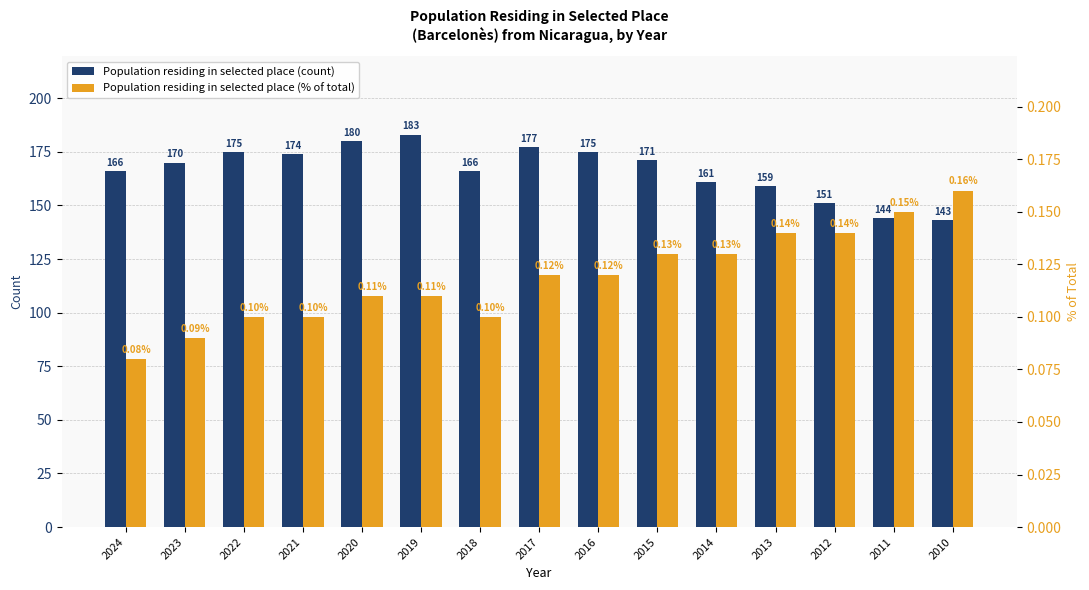

Reading left to right, transcribe all the data shown in this chart.

Population residing in selected place (count): 166.0	170.0	175.0	174.0	180.0	183.0	166.0	177.0	175.0	171.0	161.0	159.0	151.0	144.0	143.0
Population residing in selected place (% of total): 0.1	0.1	0.1	0.1	0.1	0.1	0.1	0.1	0.1	0.1	0.1	0.1	0.1	0.1	0.2